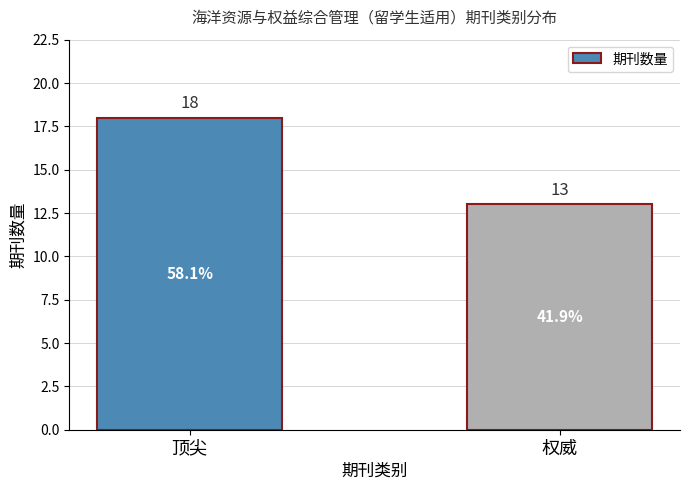

The value at 权威 is 3. True or false?

False